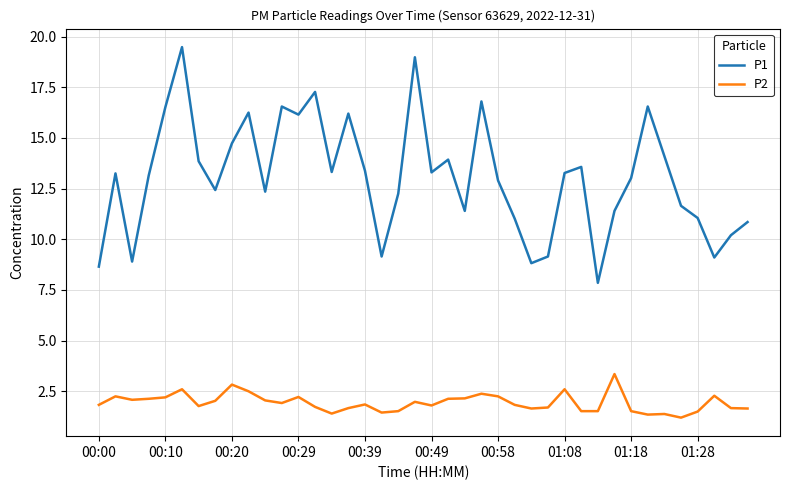

What are all the series names shown in the legend?

P1, P2